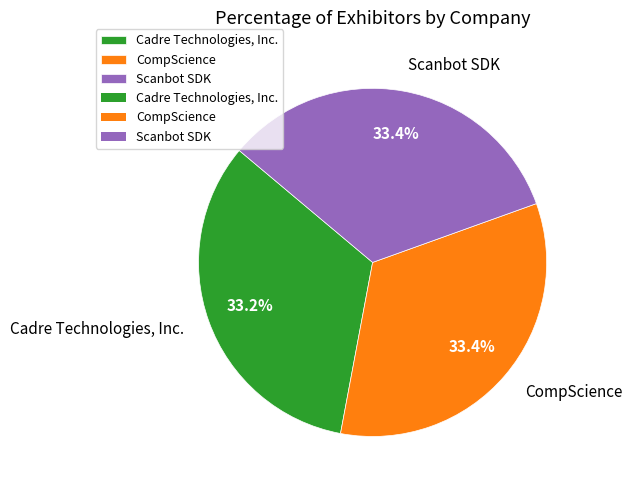

Is it true that Cadre Technologies, Inc. is 33% of the pie?

True